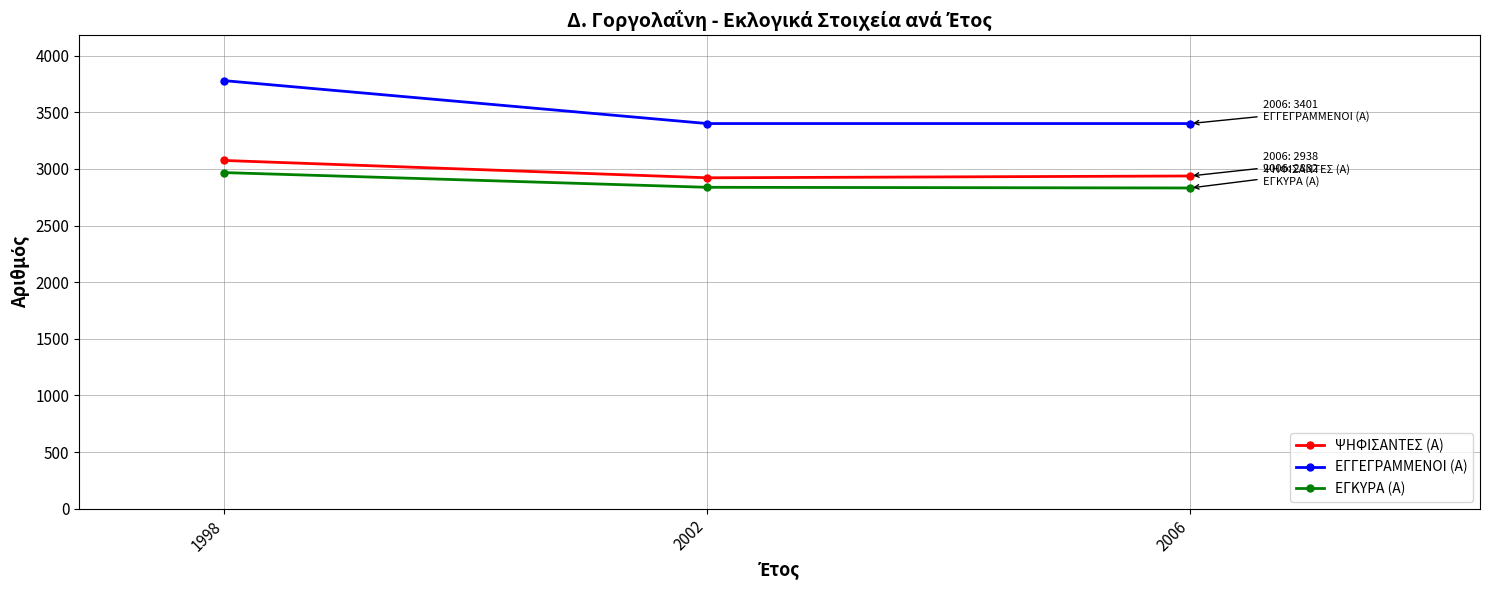

Is this an area chart (filled region under the line)?

No